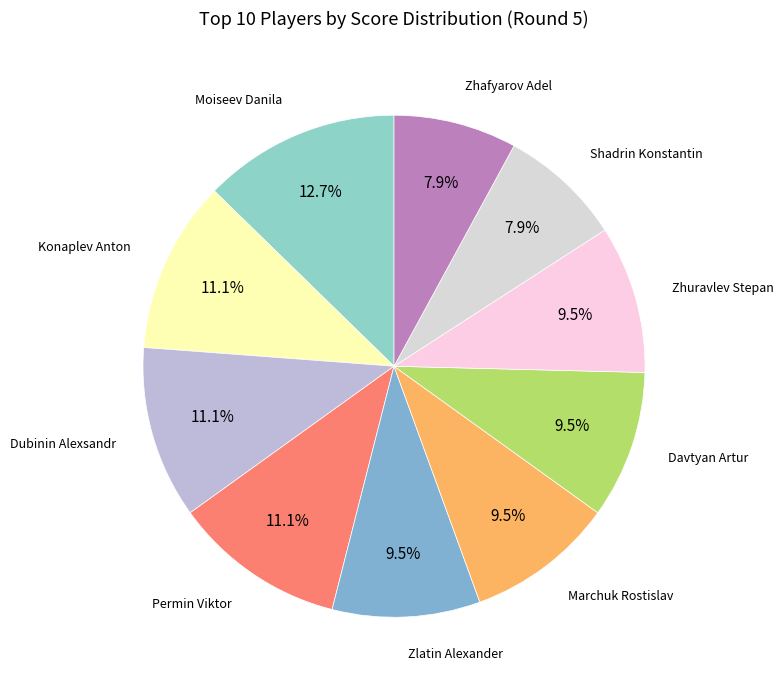

How many slices are in this pie chart?

10